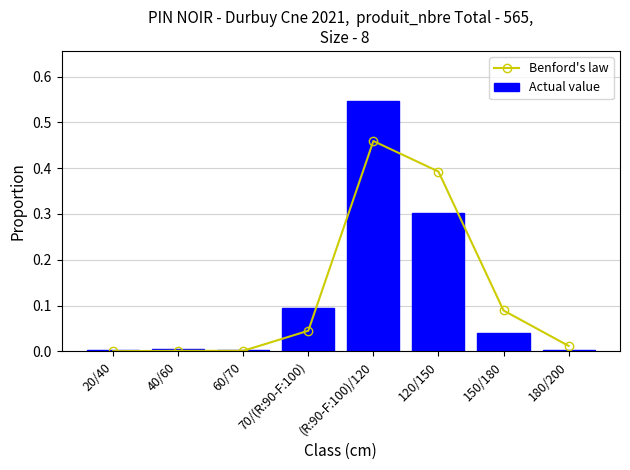

Reading right to left, transcribe all the data shown in this chart.

Benford's law: 180/200=0.0	150/180=0.1	120/150=0.4	(R:90-F:100)/120=0.5	70/(R:90-F:100)=0.0	60/70=0.0	40/60=0.0	20/40=0.0
Actual value: 180/200=0.0	150/180=0.0	120/150=0.3	(R:90-F:100)/120=0.5	70/(R:90-F:100)=0.1	60/70=0.0	40/60=0.0	20/40=0.0